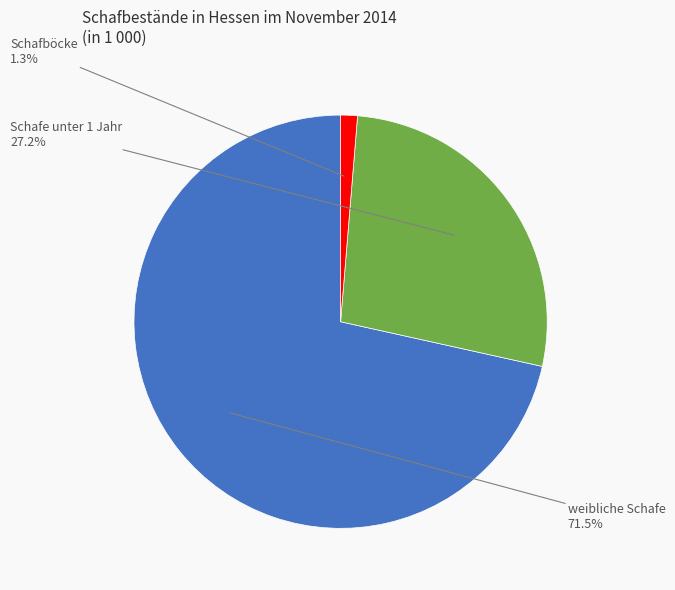

Between weibliche Schafe and Schafe unter 1 Jahr, which is larger?

weibliche Schafe